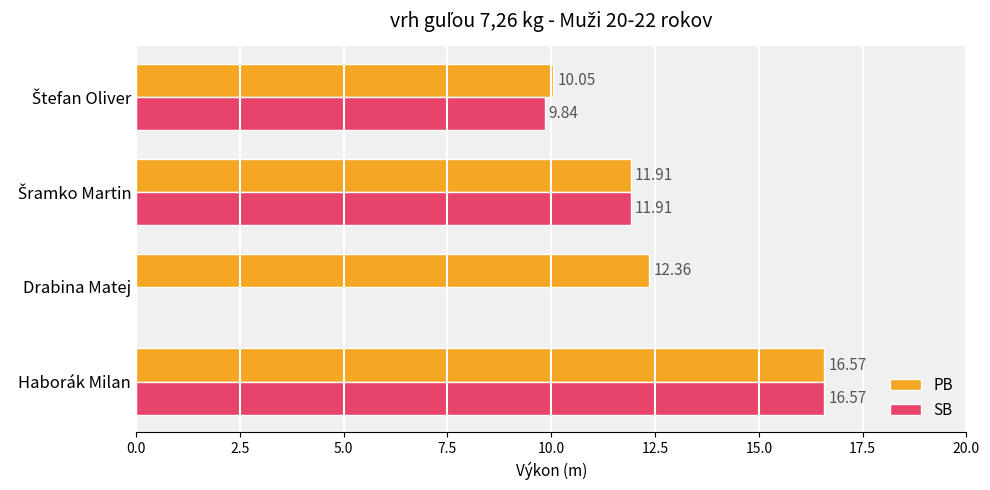

At which label is PB closest to 13?

Drabina Matej